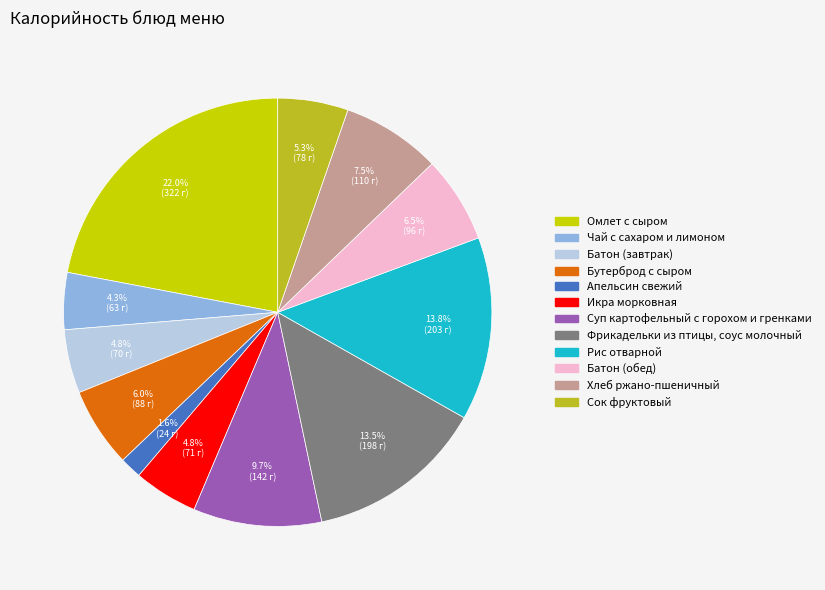

Is there a majority slice in this chart?

No